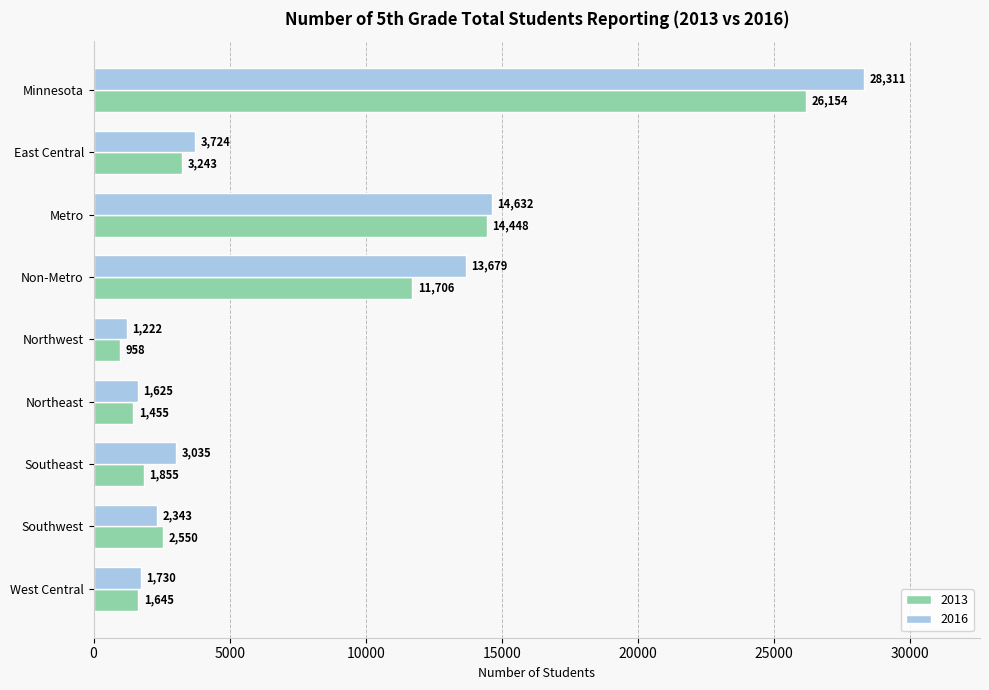

Which series has the largest range (max minus min)?

2016